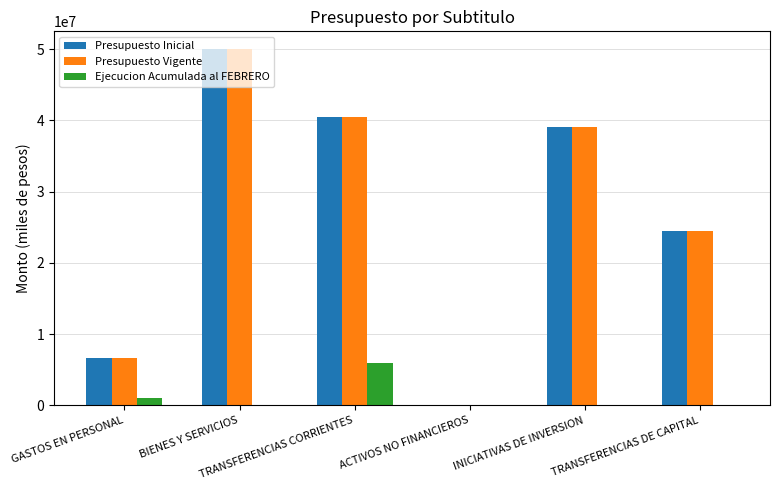

How many groups of bars are there?

6